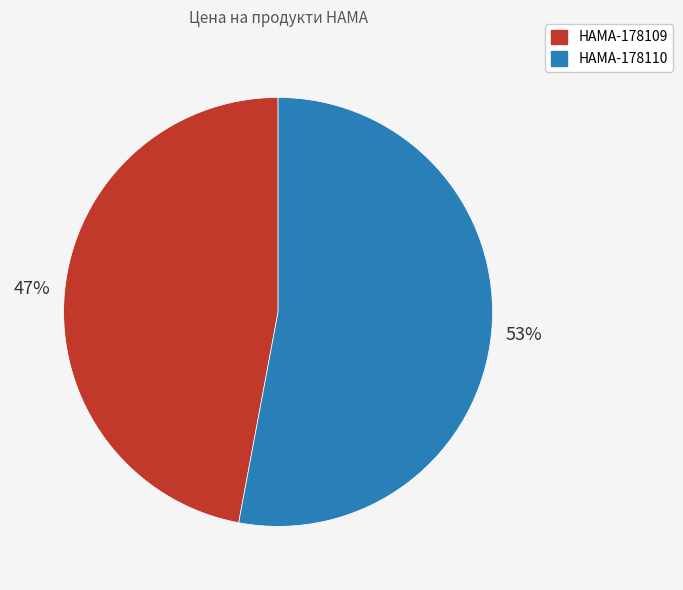

Combined, do HAMA-178109 and HAMA-178110 account for over 50%?

Yes